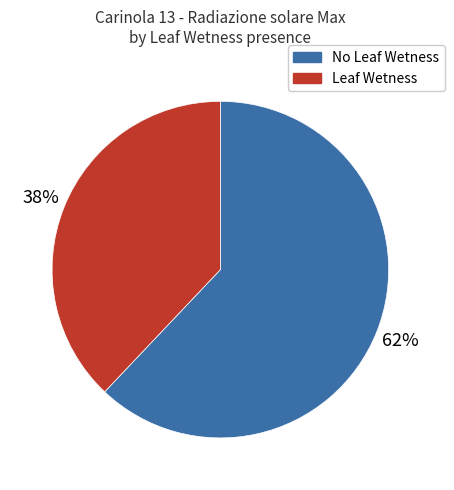

Do Leaf Wetness and No Leaf Wetness together represent more than half of the pie?

Yes